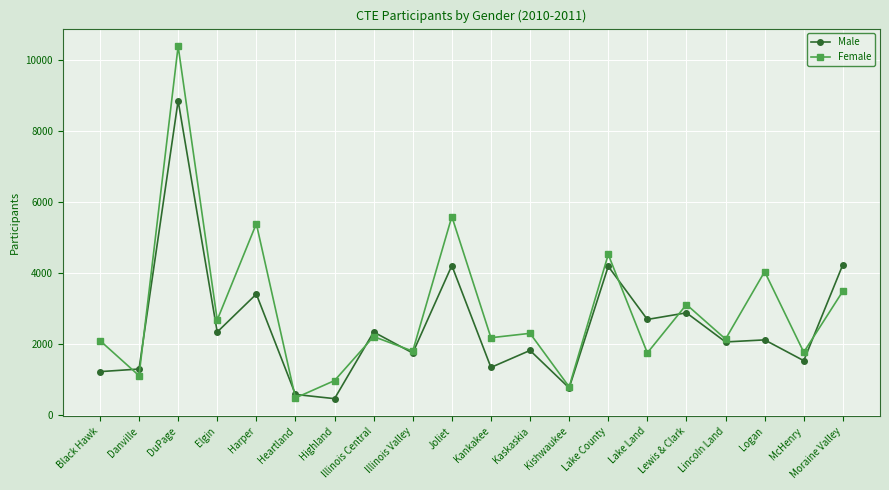

What is the smallest value displayed?

469